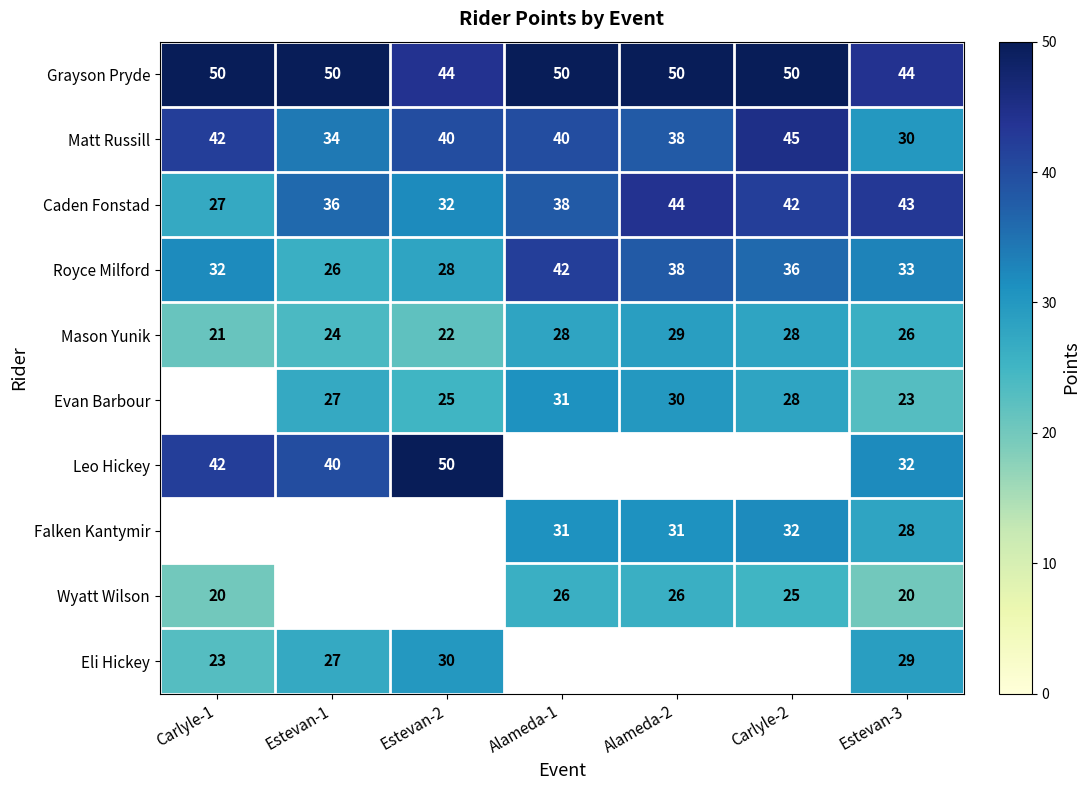

What is the difference between the highest and lowest values at Estevan-3?

24